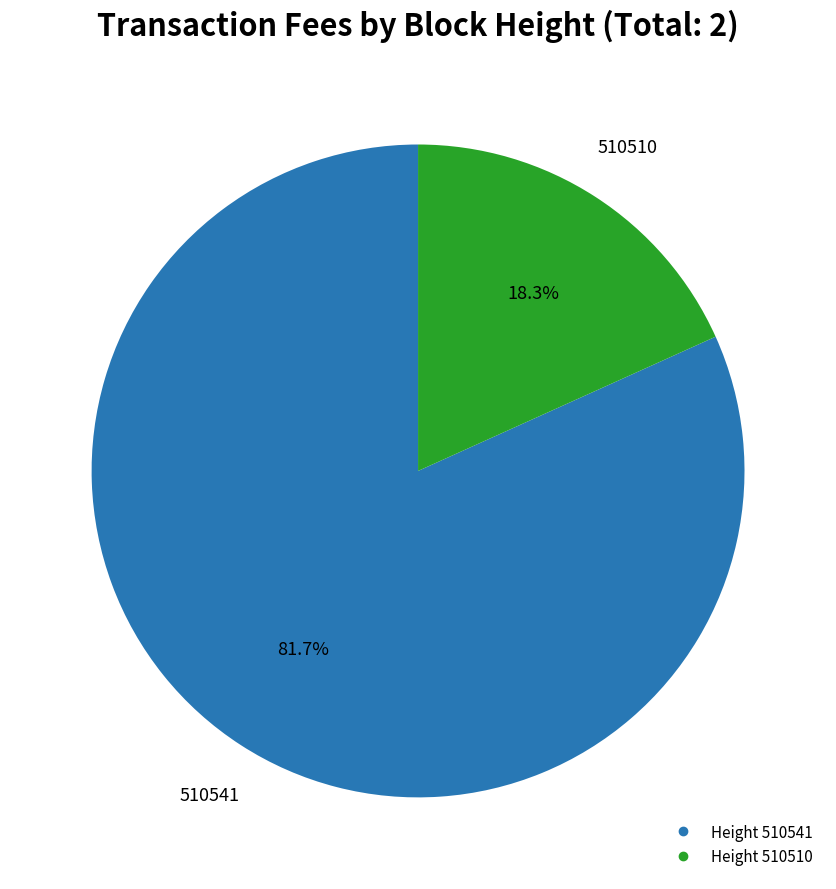

Is there any slice that represents more than half of the pie?

Yes